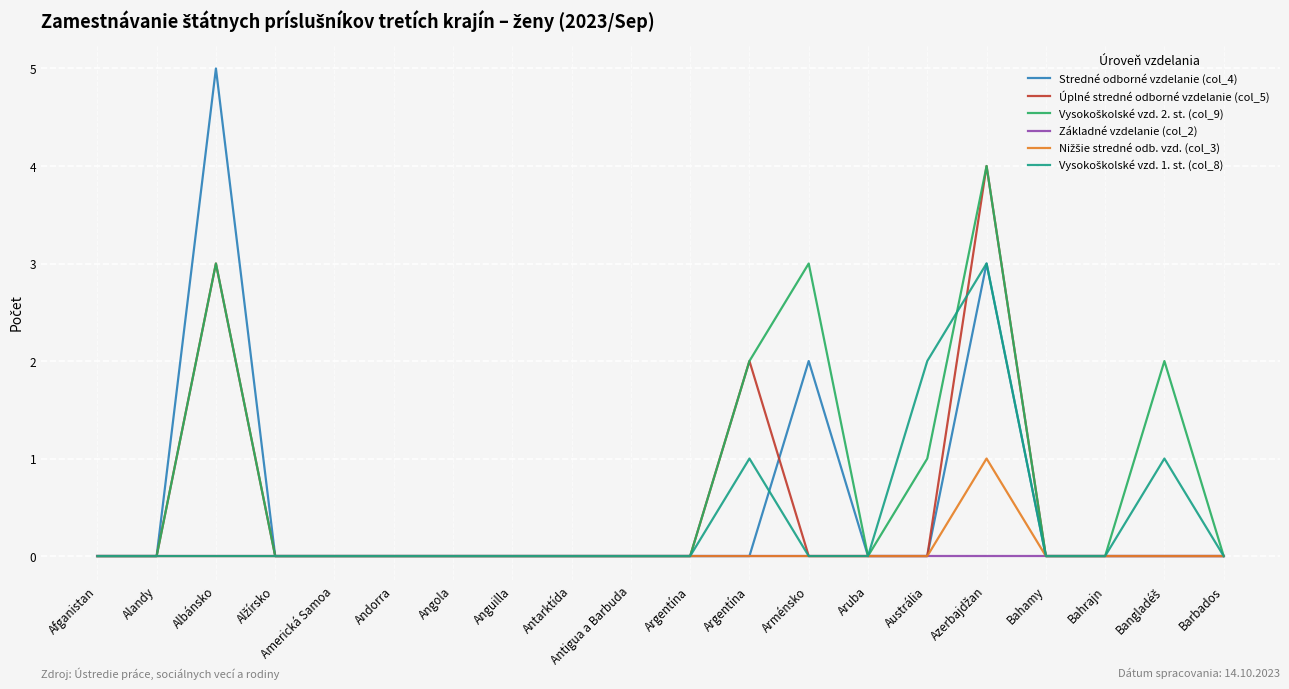

True or false: Vysokoškolské vzd. 2. st. (col_9) has a value of 0 at Antarktída.

True